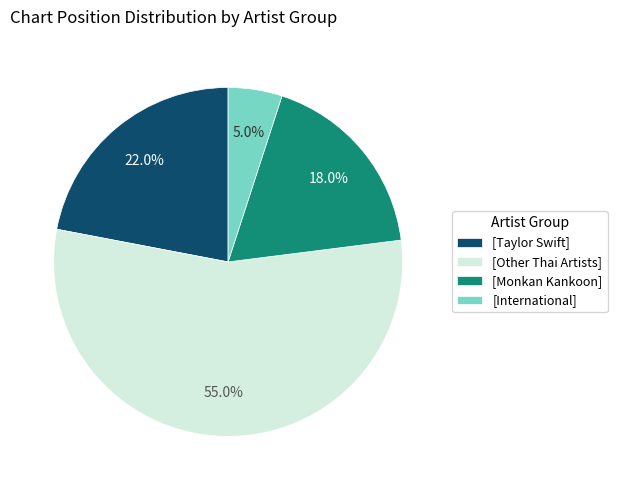

Is there any slice that represents more than half of the pie?

Yes